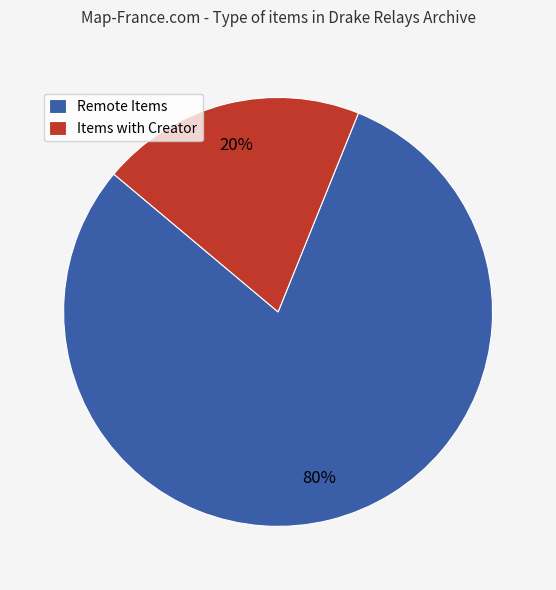

The Remote Items slice represents 80% of the pie. True or false?

True